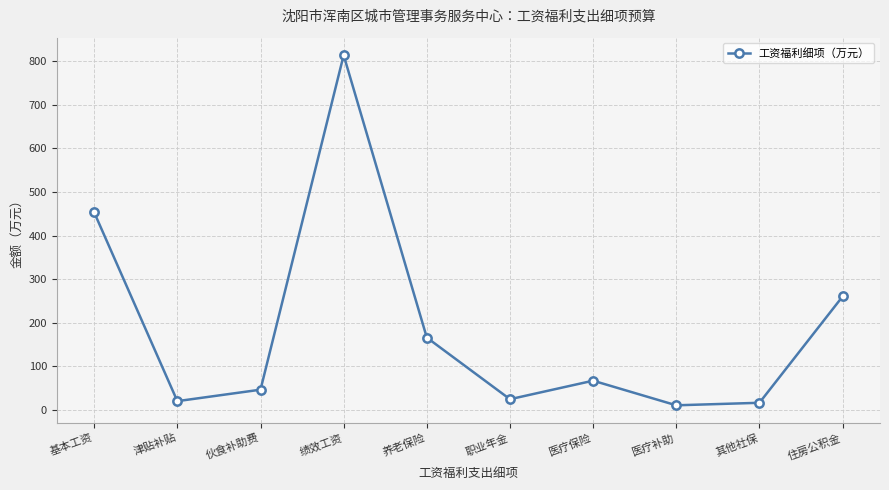

The value at 住房公积金 is 116.9. True or false?

False